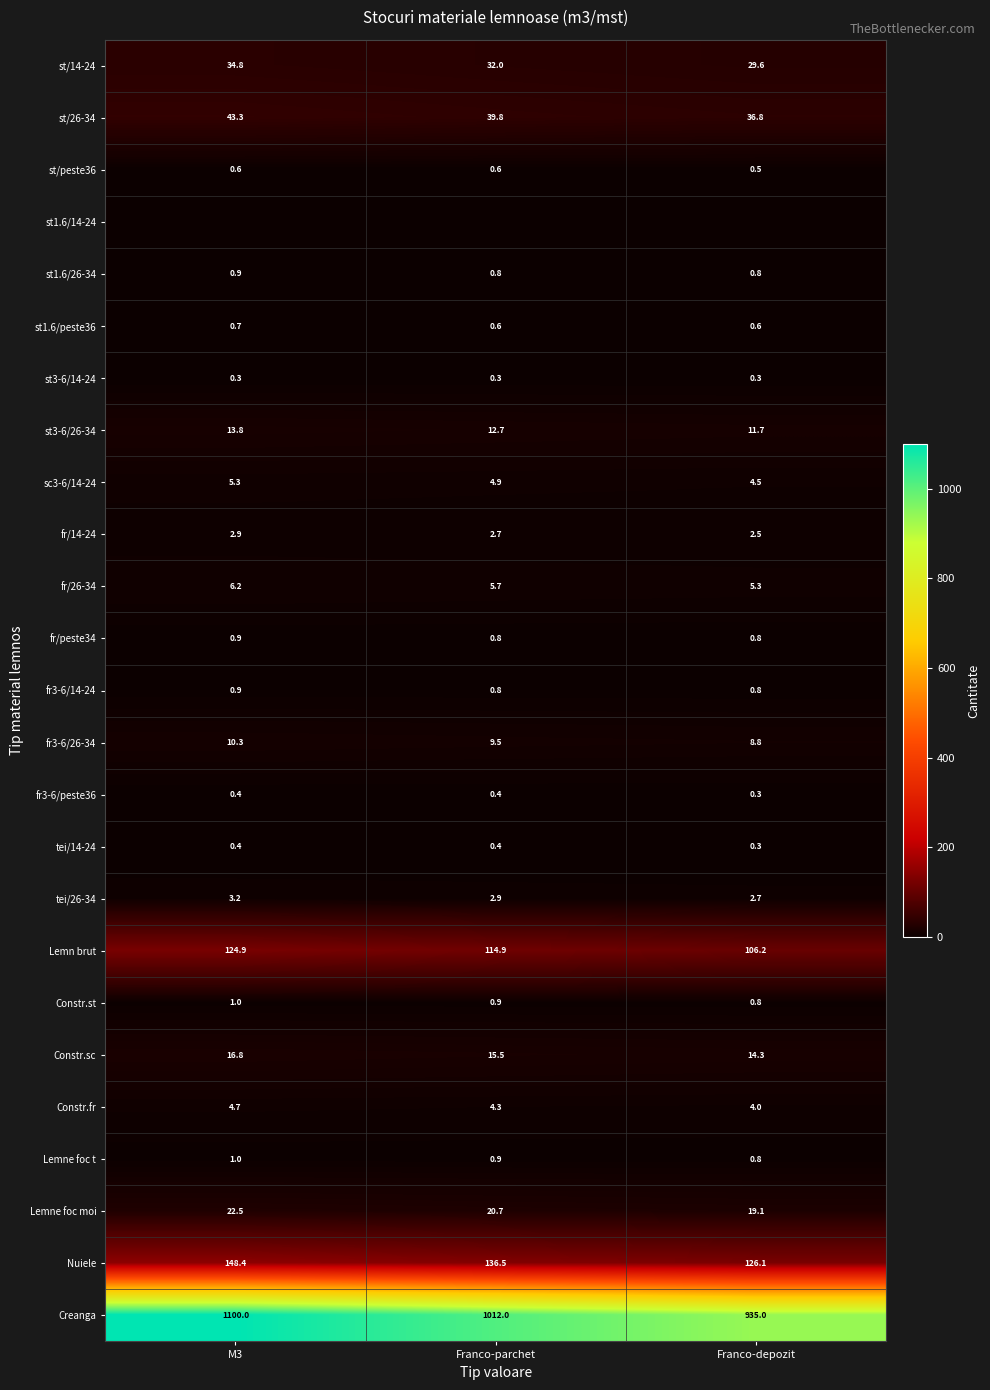

True or false: fr/26-34 has a value of 10.6 at M3.

False